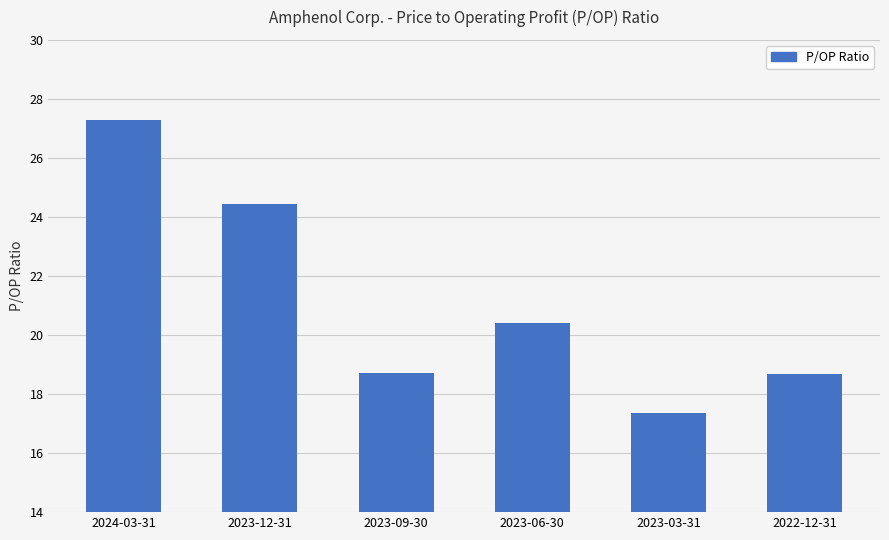

What is the average value?

21.1